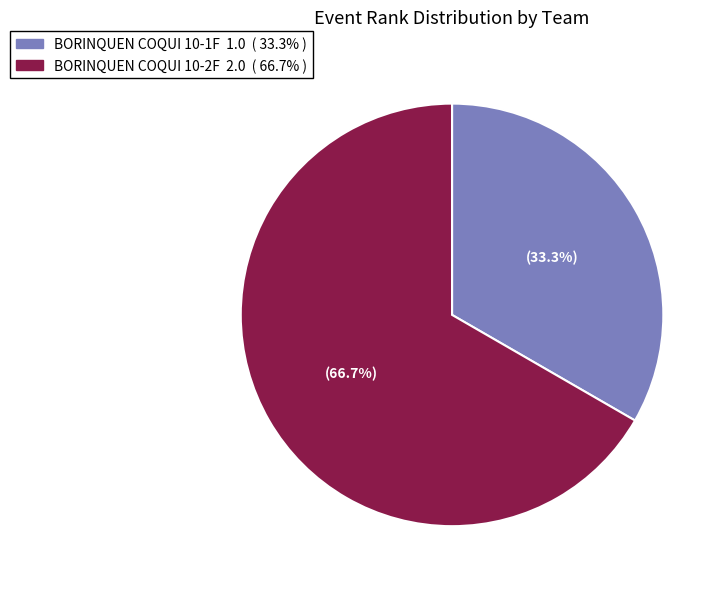

The BORINQUEN COQUI 10-2F slice represents 72% of the pie. True or false?

False